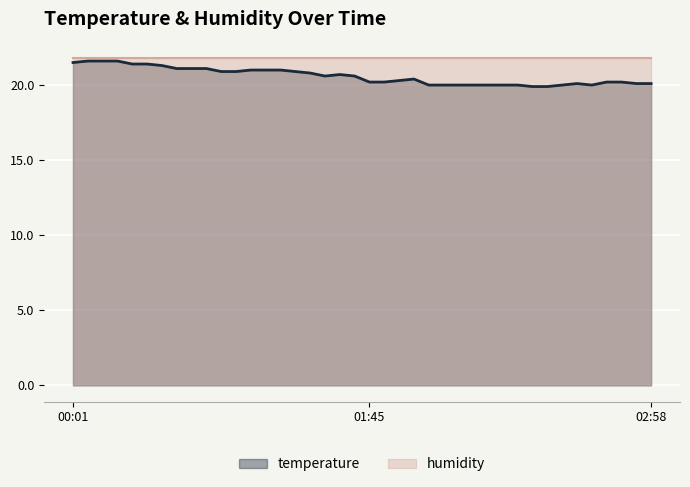

At which category does the data reach its first local valley?

01:18